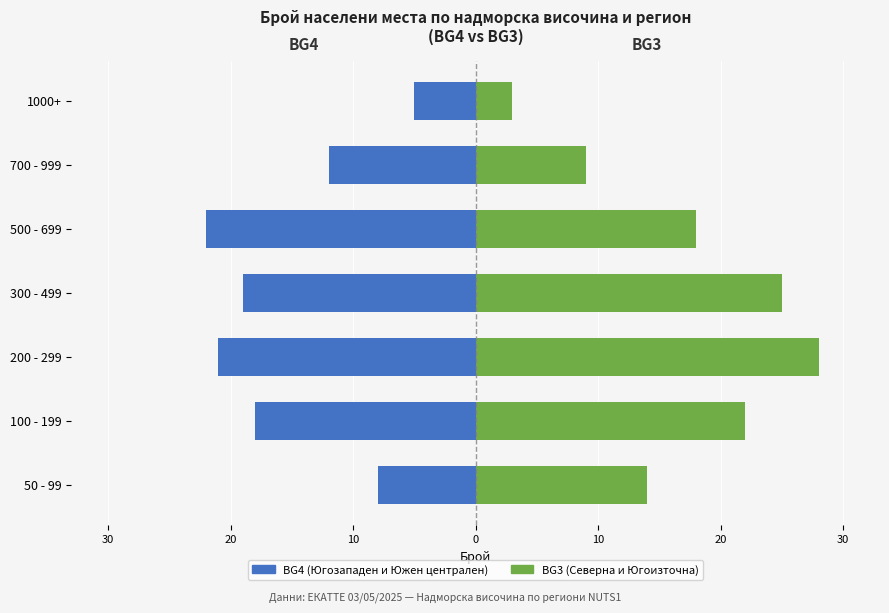

Reading left to right, extract all data points from this chart.

BG4 (Югозападен): -8	-18	-21	-19	-22	-12	-5
BG3 (Северен): 14	22	28	25	18	9	3